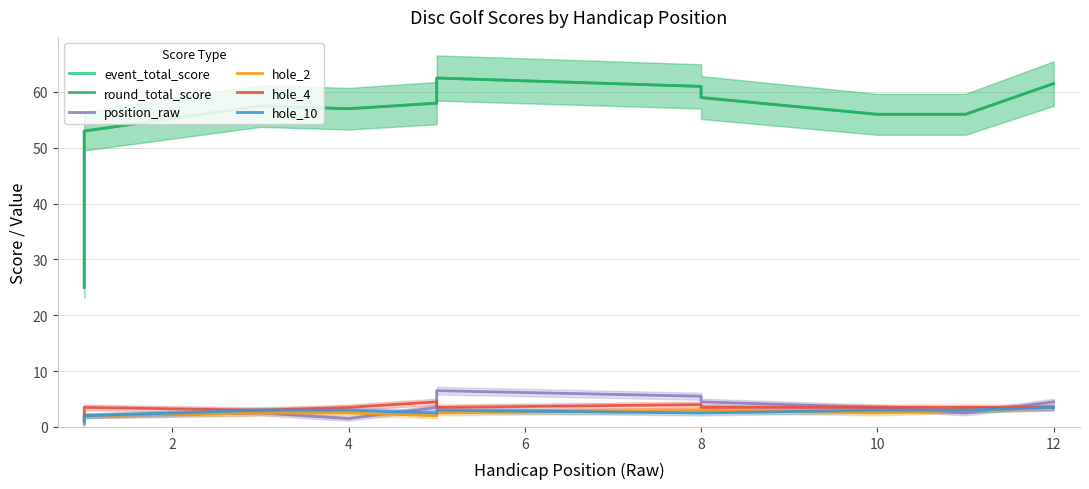

True or false: round_total_score has a value of 39.0 at 8.

False